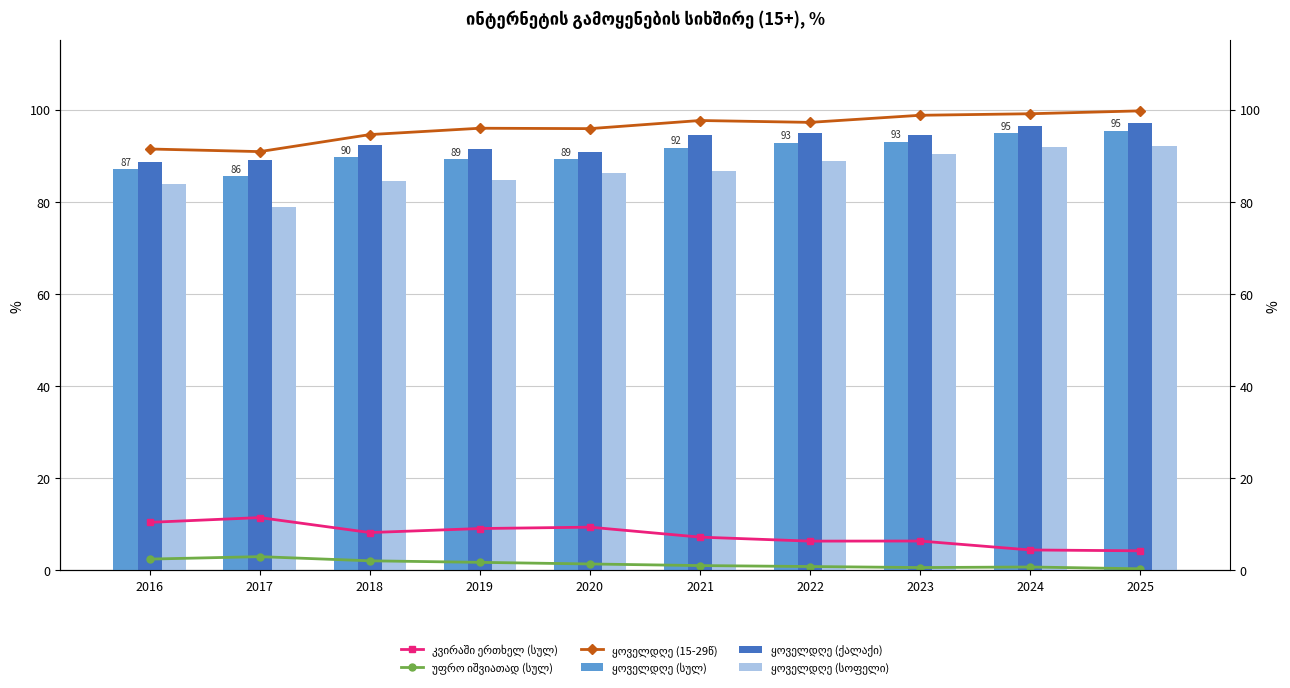

How many bars are there in each group?

6